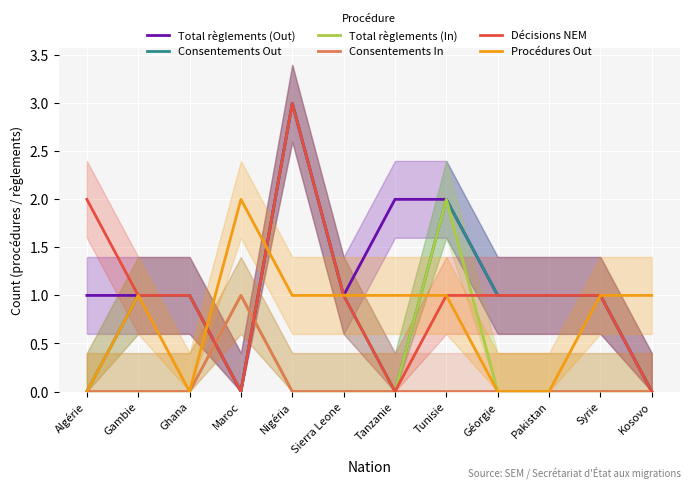

How many interior local valleys does the Décisions NEM series have?

2